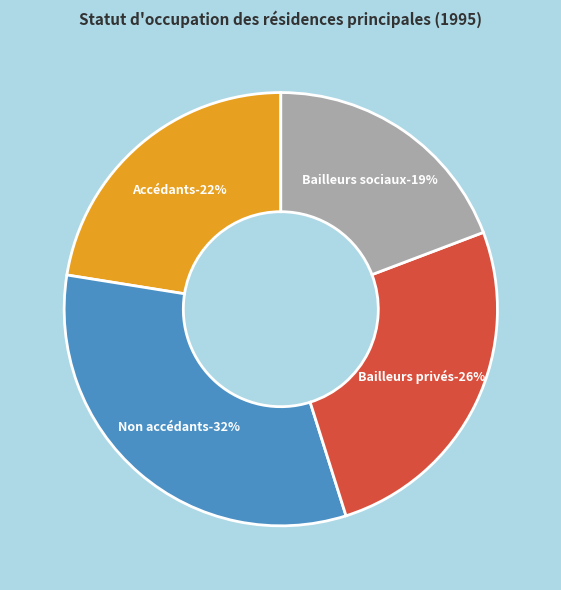

How many segments does this pie chart have?

4